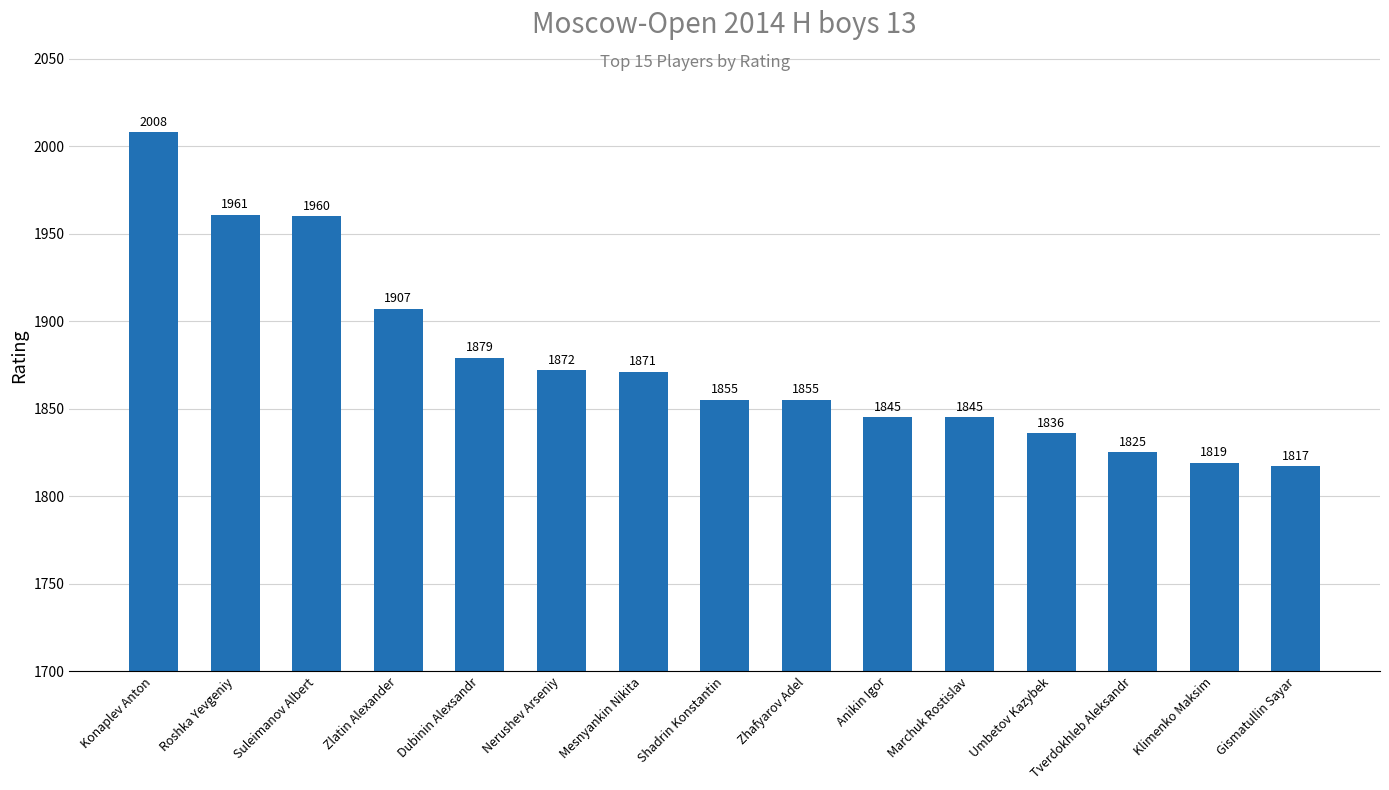

Reading right to left, list all the values displayed in this chart.

1817	1819	1825	1836	1845	1845	1855	1855	1871	1872	1879	1907	1960	1961	2008